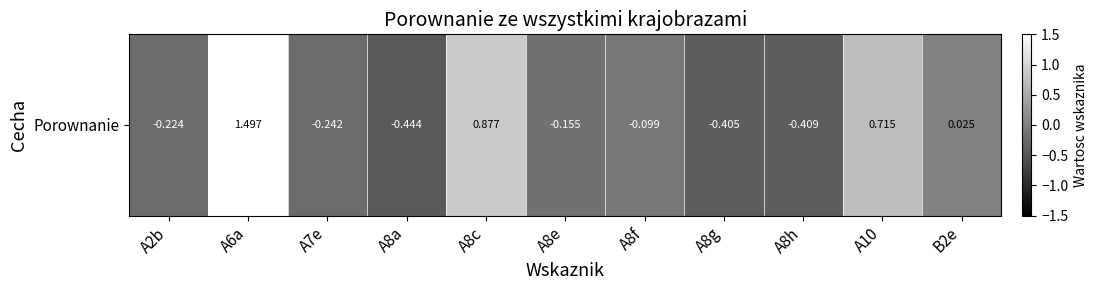

At which category does the chart reach its minimum across all series?

A8a